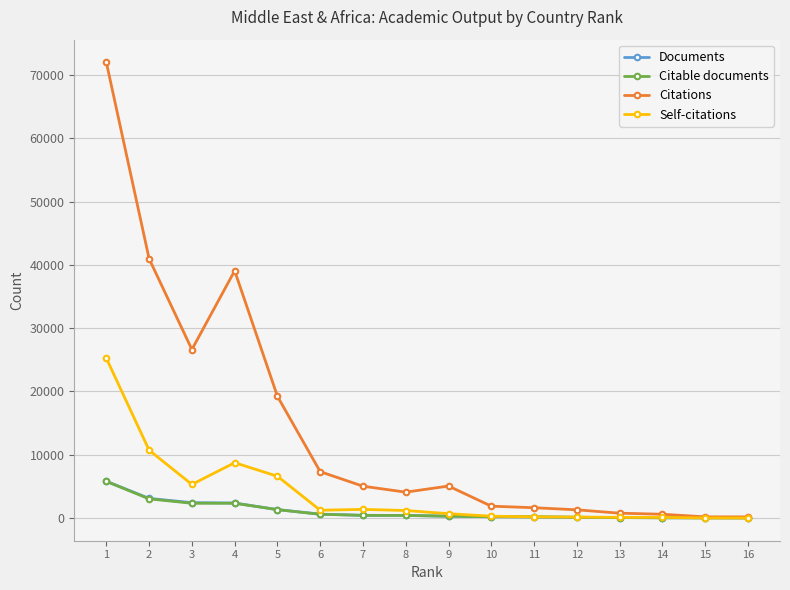

Between 4 and 15, which series saw the biggest shift?

Citations